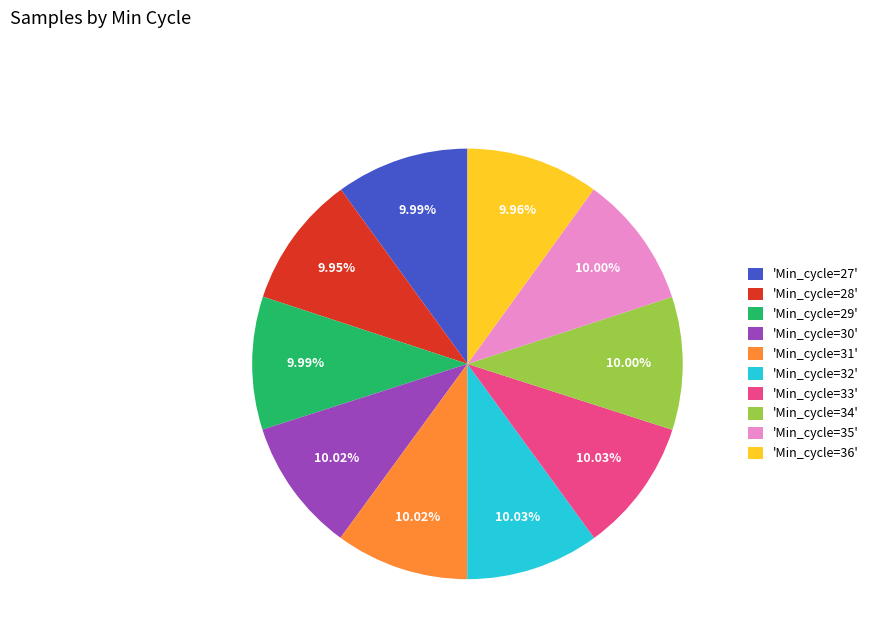

Does 'Min_cycle=31' account for over 50% of the chart?

No